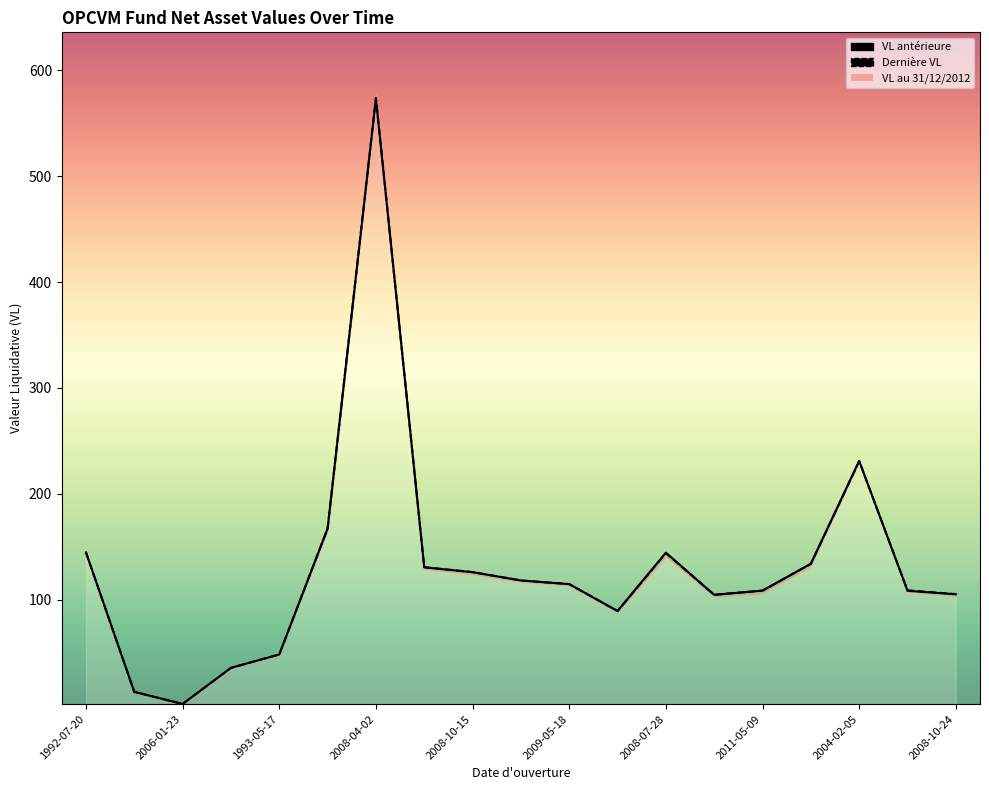

Reading left to right, list all the values displayed in this chart.

VL antérieure: 144.6	12.7	1.3	35.4	48.1	167.0	573.4	130.4	125.9	118.0	114.5	89.1	144.3	104.5	108.4	133.8	231.1	108.2	105.0
Dernière VL (line): 144.6	12.7	1.3	35.4	48.1	167.1	574.1	130.6	125.9	118.0	114.6	89.1	143.8	104.5	108.5	133.7	230.8	108.7	105.1